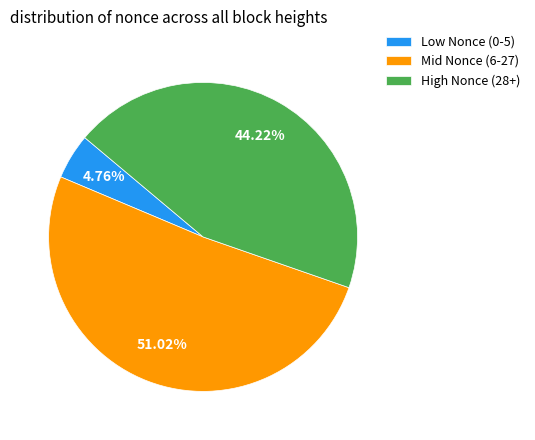

Rank the categories by value from highest to lowest.

Mid Nonce (6-27), High Nonce (28+), Low Nonce (0-5)